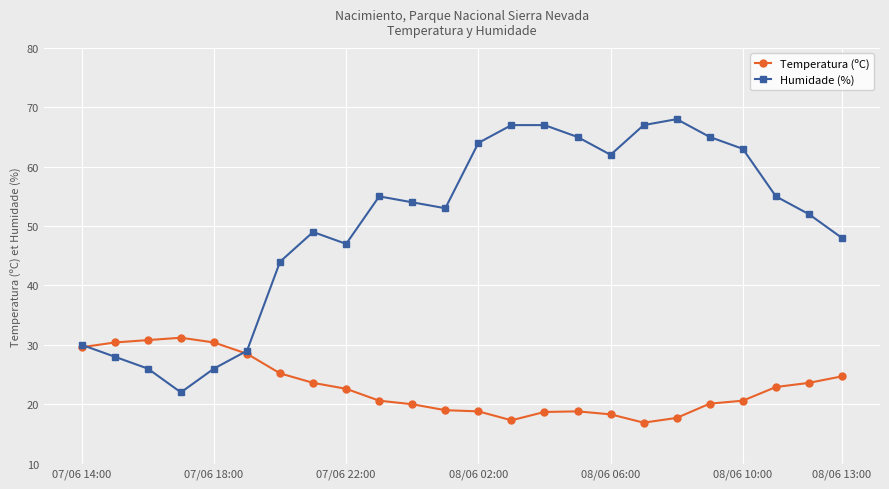

How many series are shown in this chart?

2